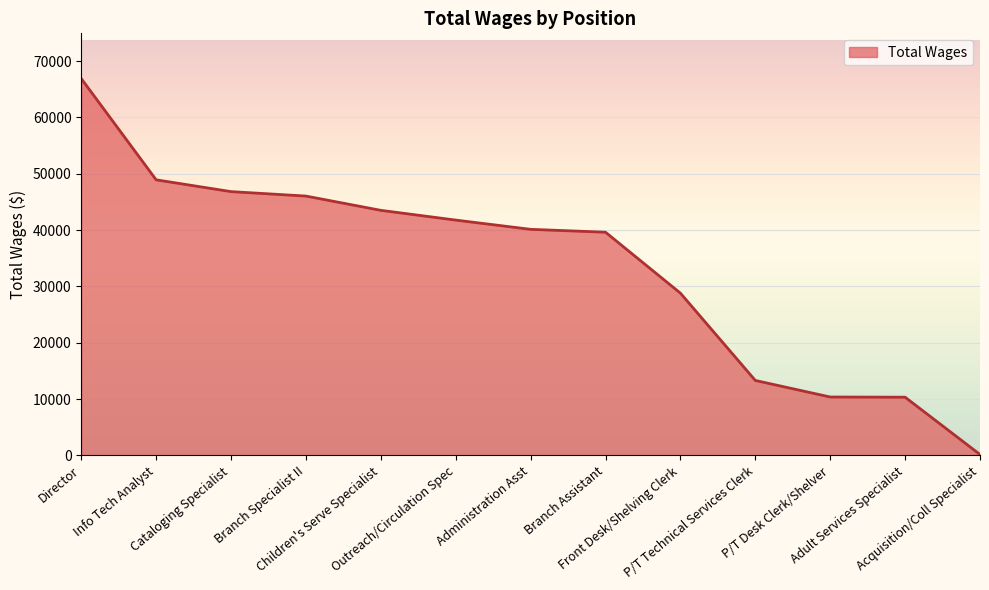

What is the greatest value displayed?

66895